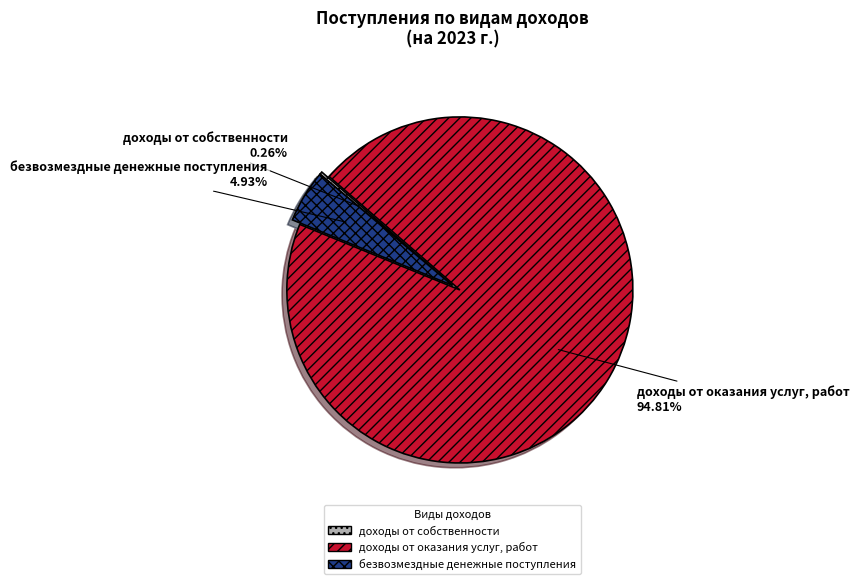

What is the majority slice?

доходы от оказания услуг, работ